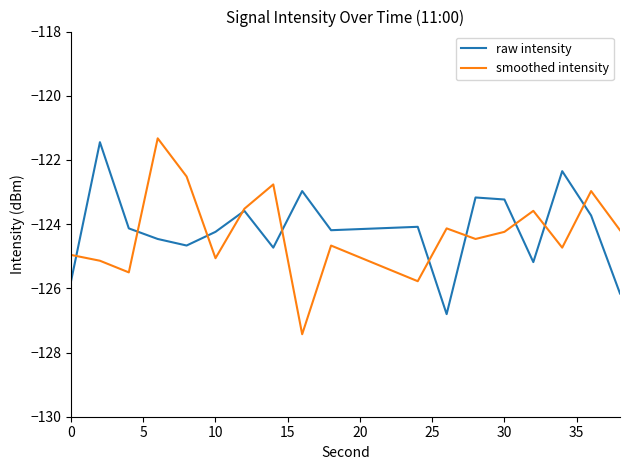

What is the lowest value of the smoothed intensity series?

-127.4